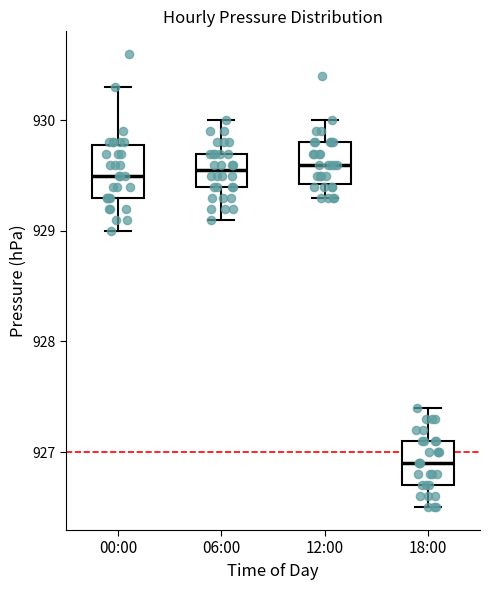

Reading left to right, read every box against the y-axis: the position of its median line, the range the box covers, and the ends of its whiskers. The values are not printed on the chart, so give them approximately, as read against the axis.

00:00: median 929.5, box 929.3 to 929.8, whiskers 929.0 to 930.3
06:00: median 929.6, box 929.4 to 929.7, whiskers 929.1 to 930.0
12:00: median 929.6, box 929.4 to 929.8, whiskers 929.3 to 930.0
18:00: median 926.9, box 926.7 to 927.1, whiskers 926.5 to 927.4